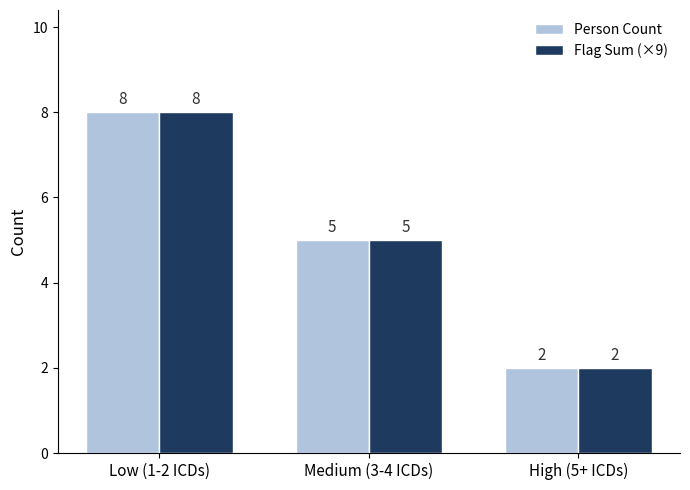

Reading right to left, what are all the values shown in this chart?

Person Count: High (5+ ICDs)=2	Medium (3-4 ICDs)=5	Low (1-2 ICDs)=8
Flag Sum (×9): High (5+ ICDs)=2	Medium (3-4 ICDs)=5	Low (1-2 ICDs)=8